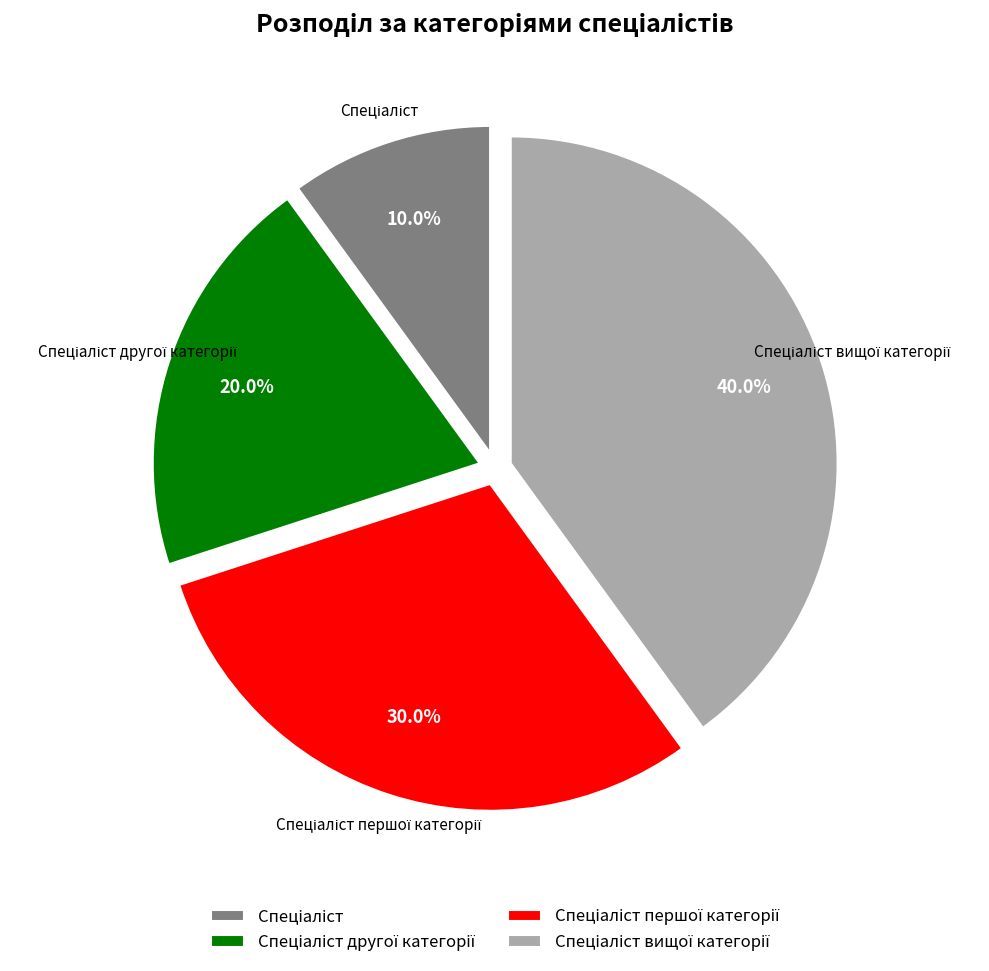

Is there a majority slice in this chart?

No